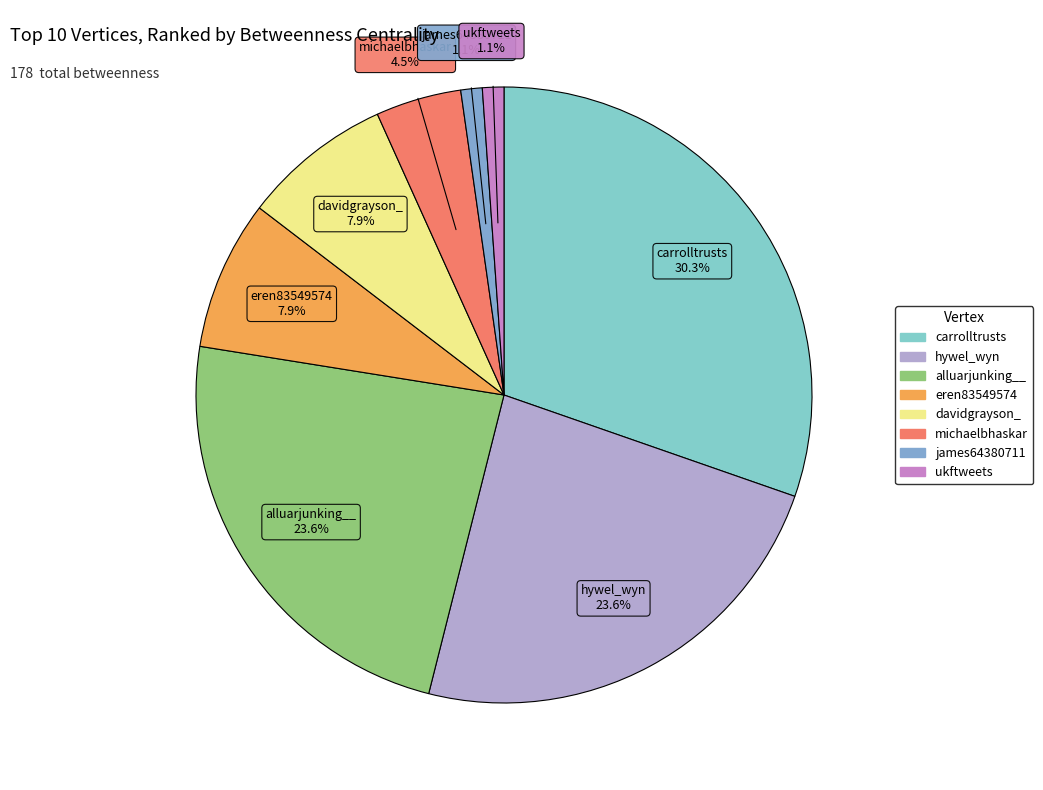

To the nearest percent, what portion does alluarjunking__ represent?

24%